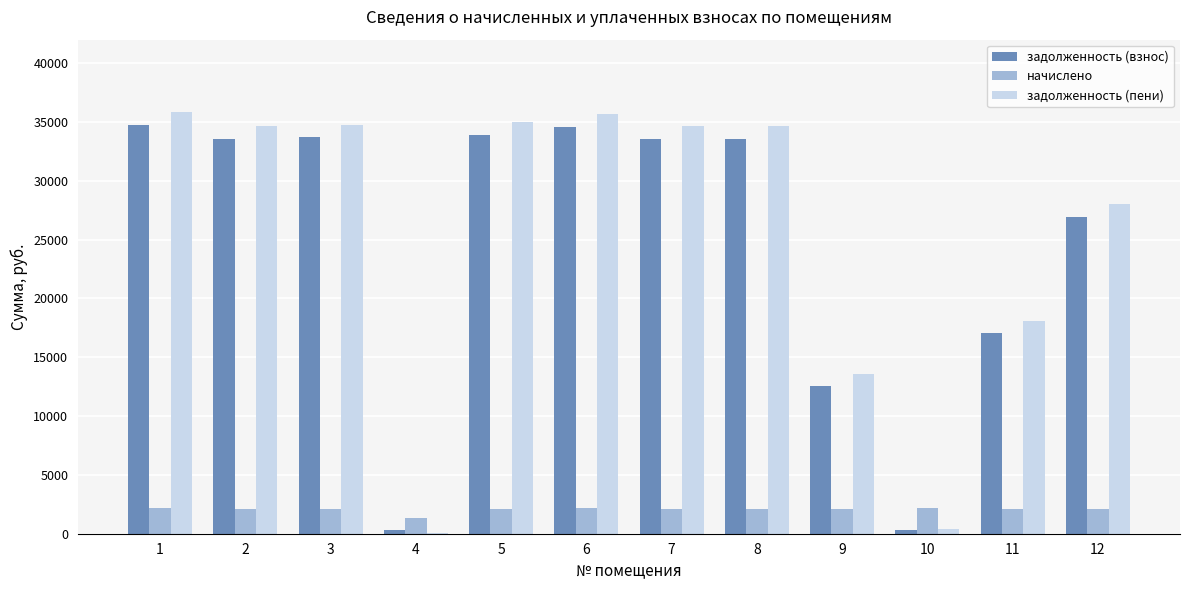

Which series has the largest range (max minus min)?

задолженность (пени)